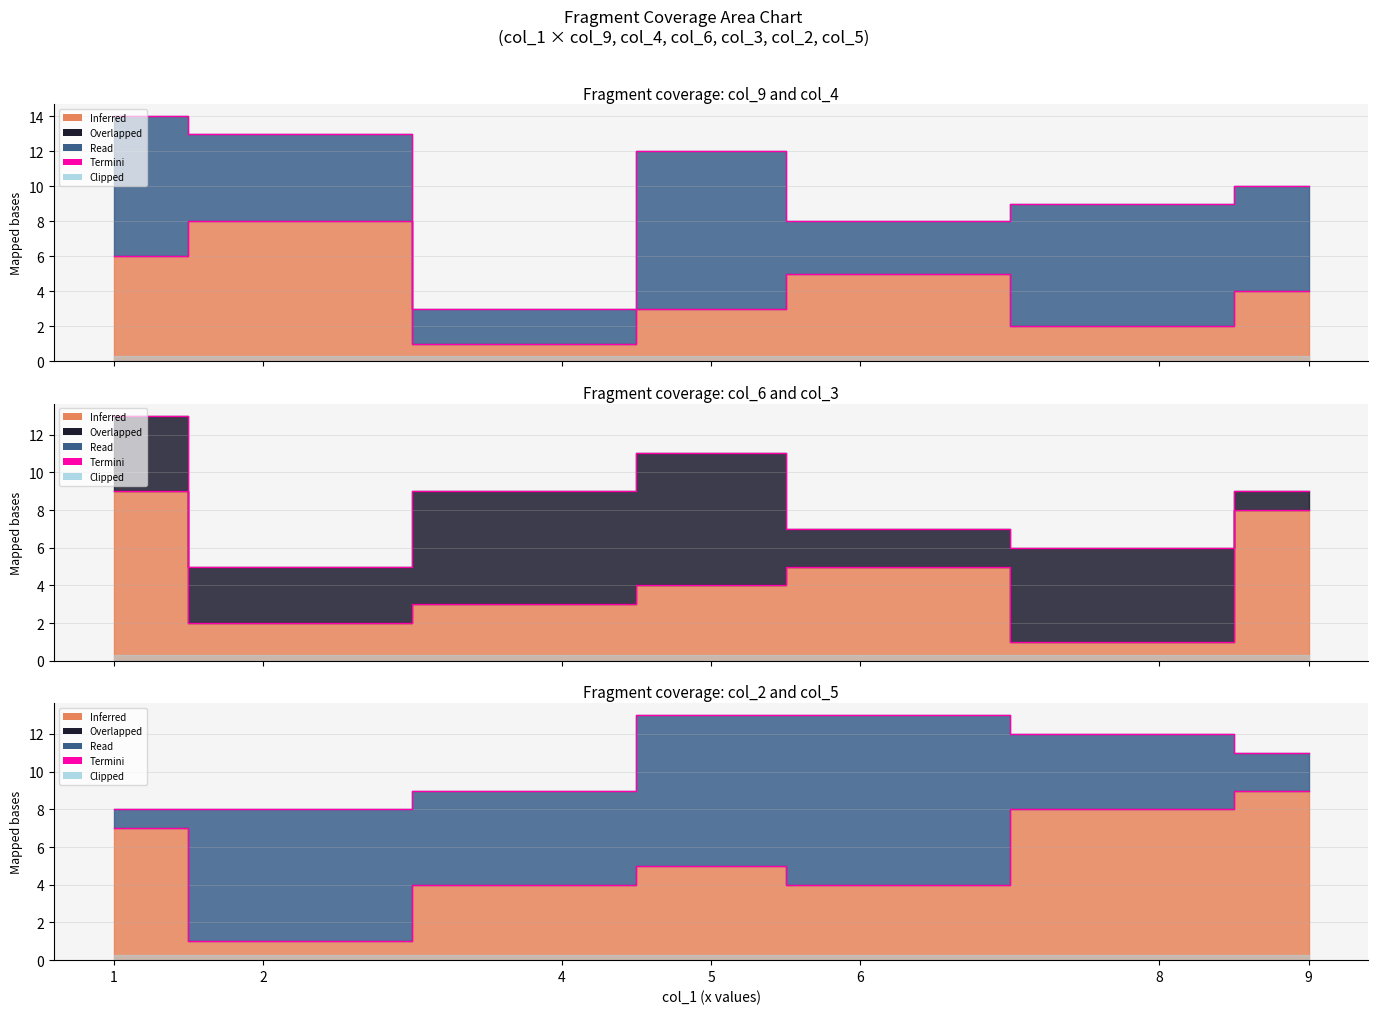

List the series in order of their peak value, highest first.

col_4_termini, col_3_termini, col_5_termini, col_6_termini, col_2_termini, col_9_termini